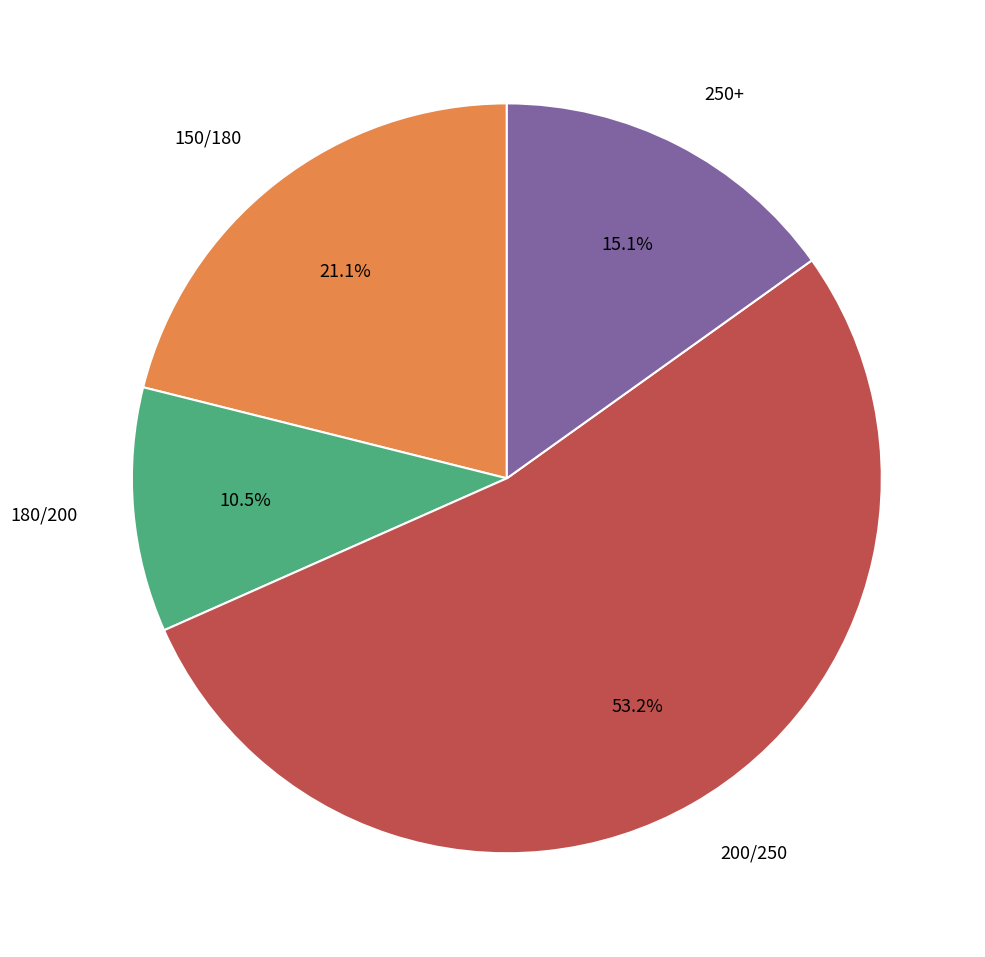

Does any single category account for the majority?

Yes